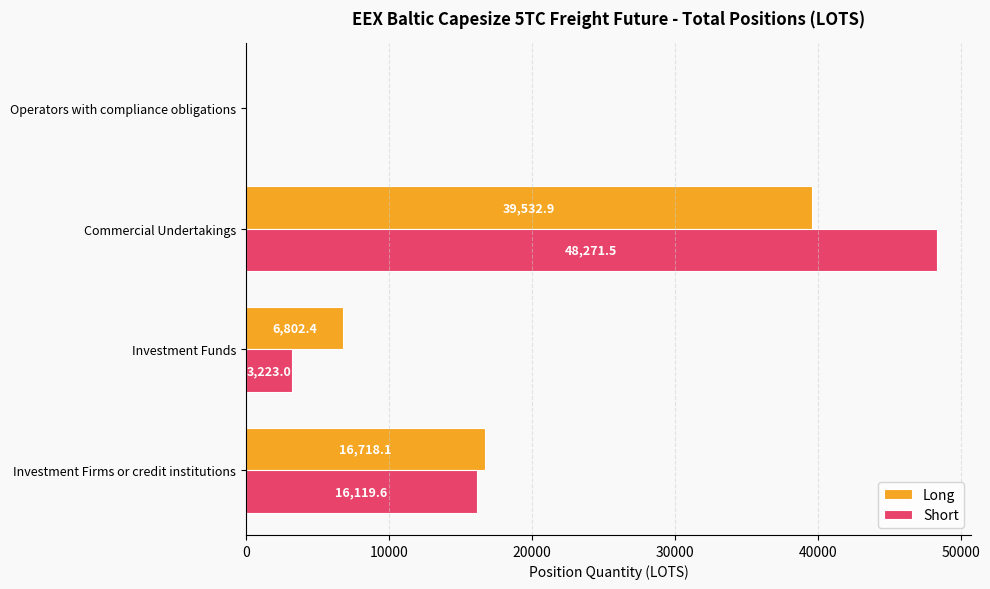

The Short series shows 16119.6 at Investment Firms or credit institutions. True or false?

True